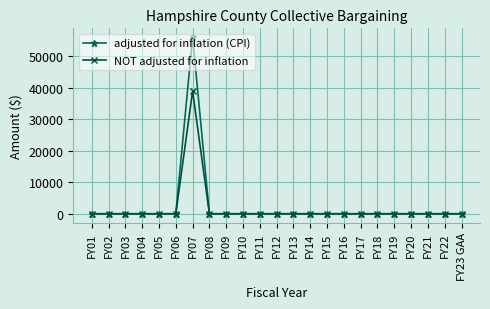

What is the sum of all NOT adjusted for inflation values?

38977